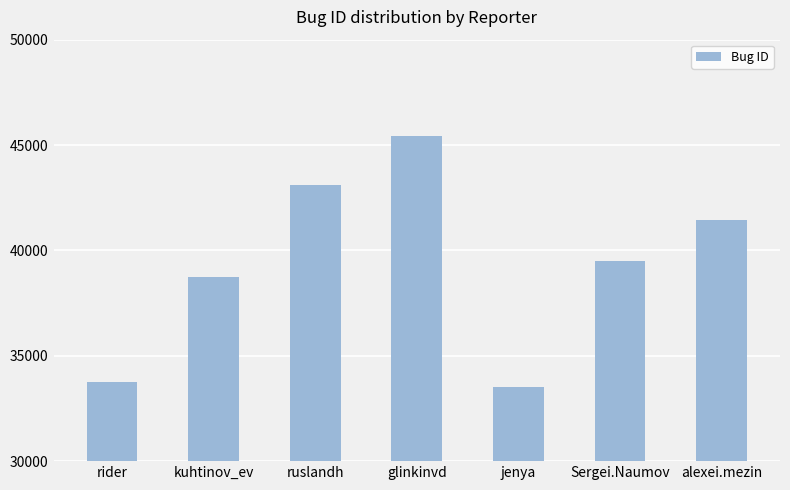

What is the sum of the values at jenya and ruslandh?

76618